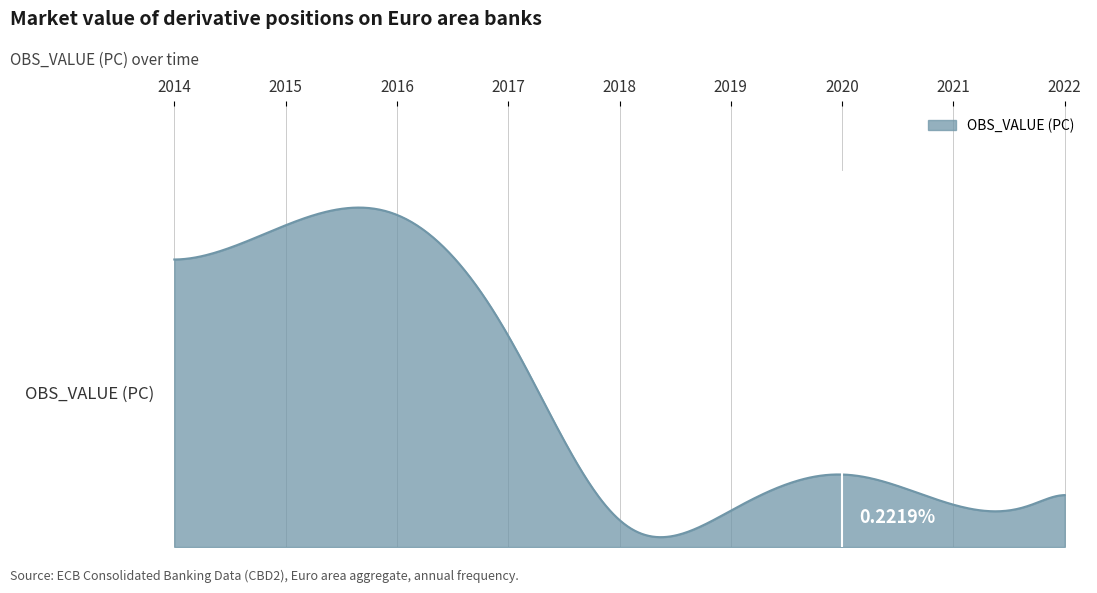

At which category does the data reach its first local valley?

2018